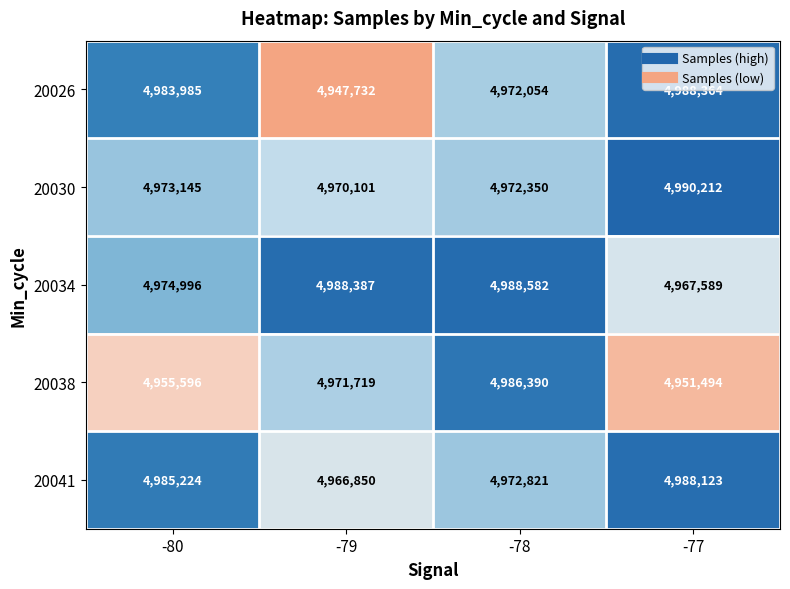

Which category has the lowest value across all series?

-79